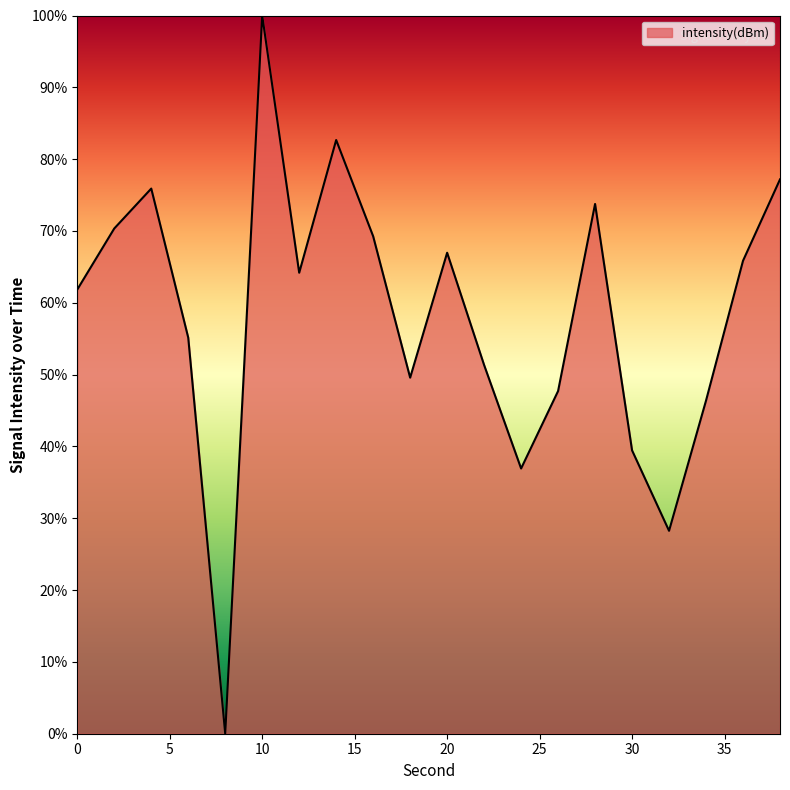

What is the greatest value displayed?

100.0